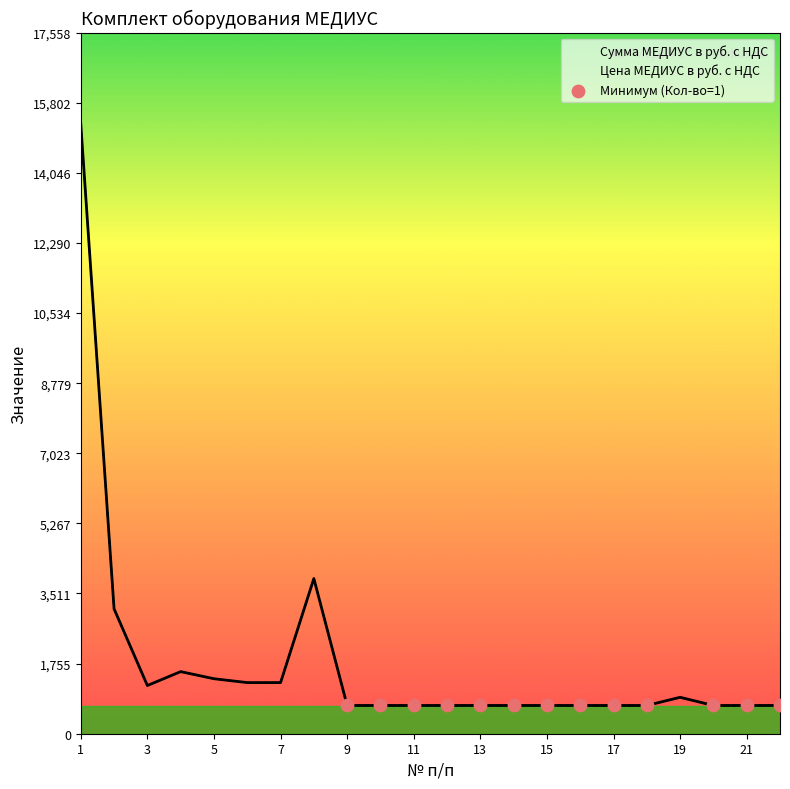

Which series has the largest total across all categories?

Сумма МЕДИУС в руб. с НДС